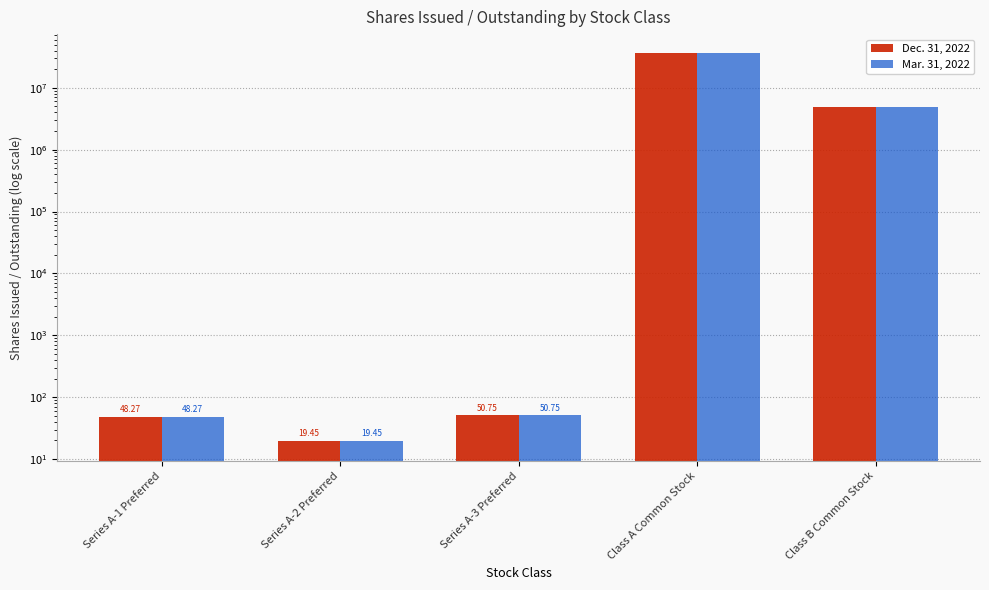

How many values in the Dec. 31, 2022 series exceed 50?

3